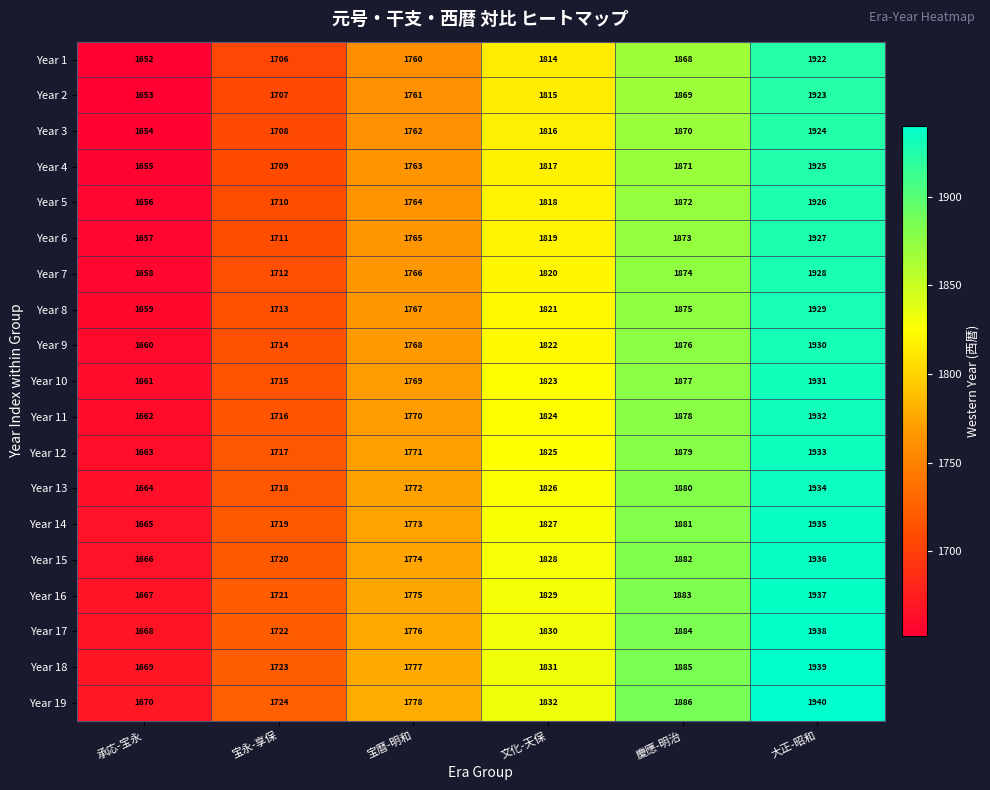

What is the sum of the Year 13 values at 文化-天保 and 宝暦-明和?

3598